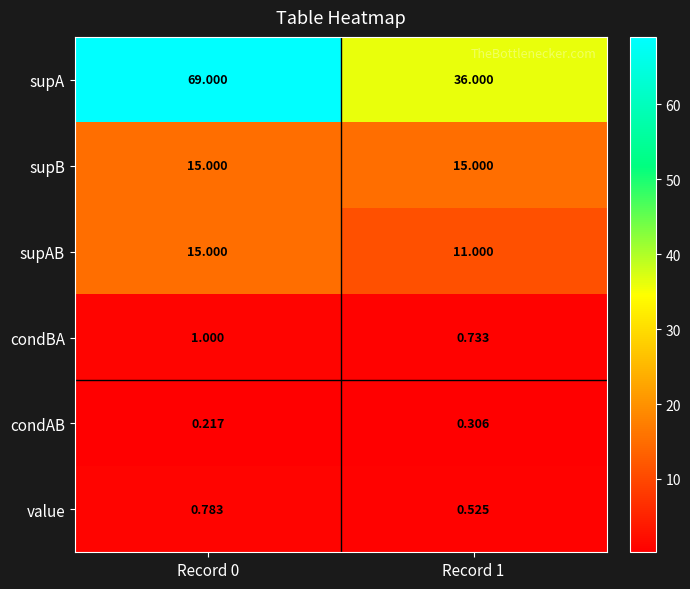

Between Record 0 and Record 1, which series saw the biggest shift?

supA